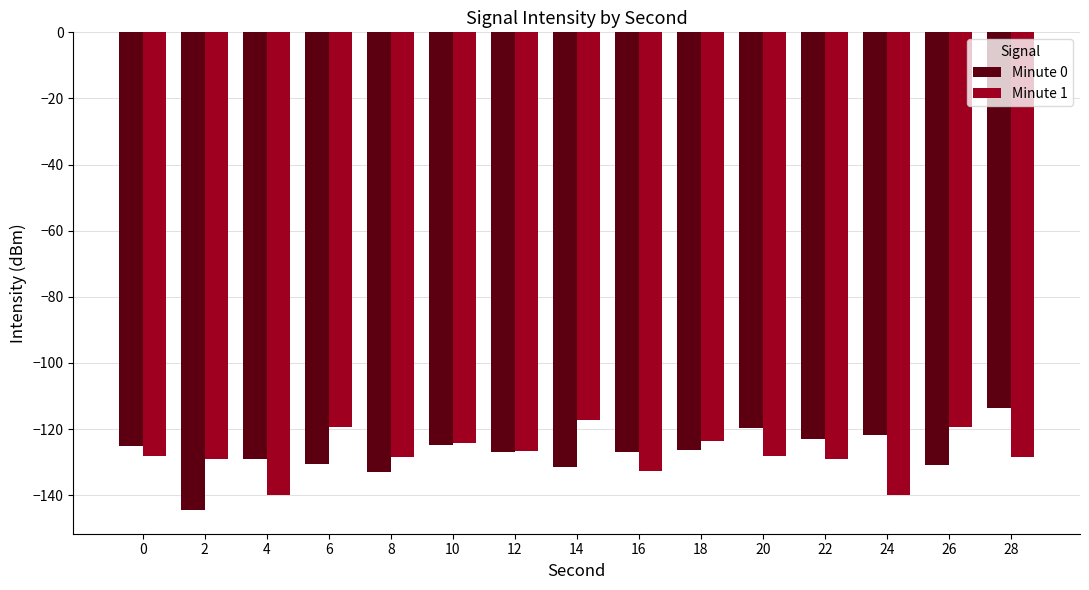

List the series in order of their peak value, highest first.

Minute 0, Minute 1